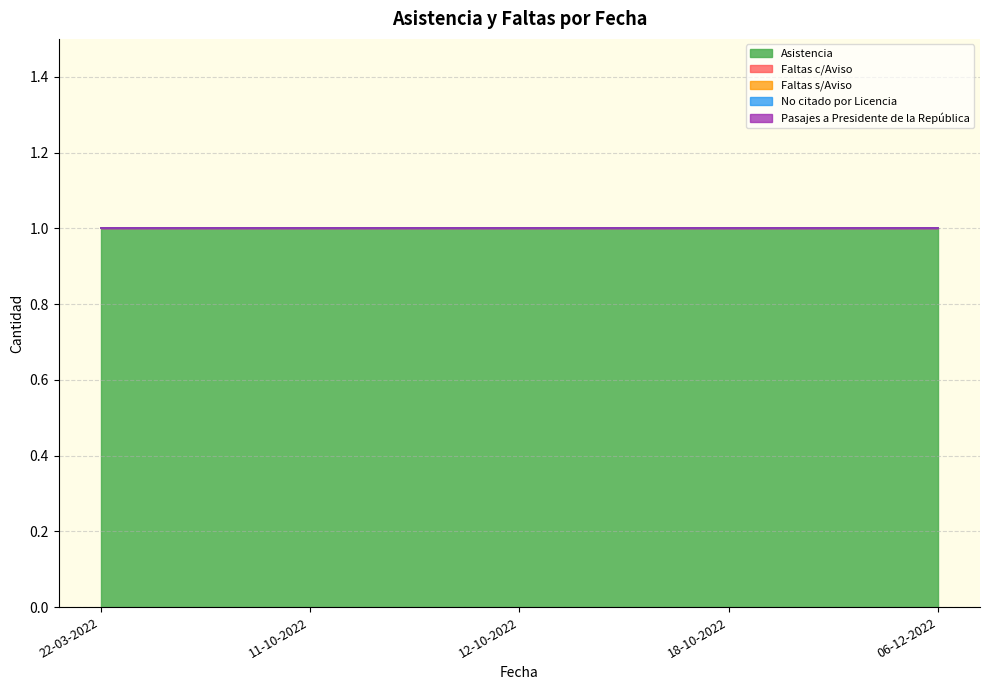

What are all the series names shown in the legend?

Asistencia, Faltas c/Aviso, Faltas s/Aviso, No citado por Licencia, Pasajes a Presidente de la República